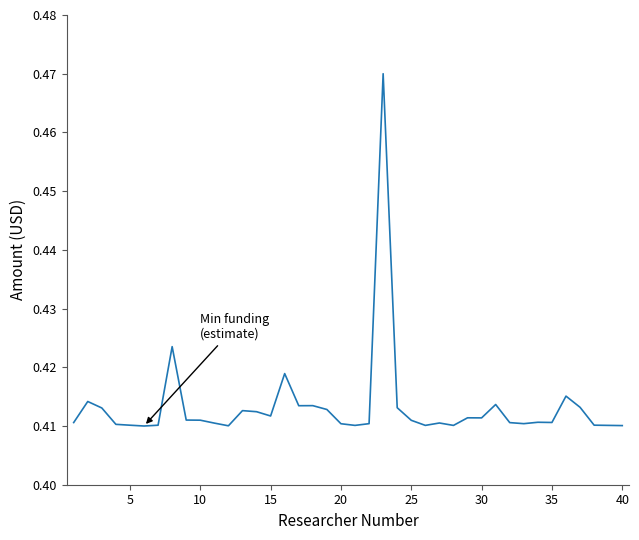

Which label corresponds to the smallest value in the chart?

25